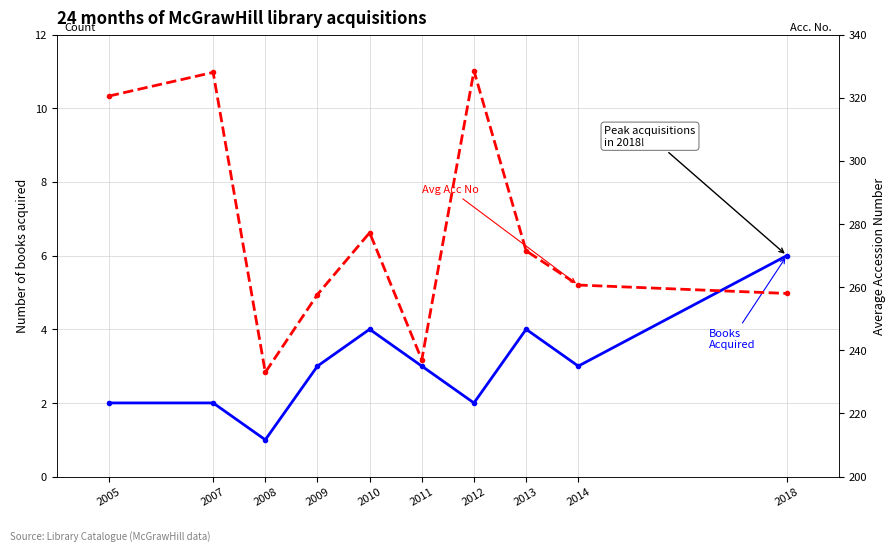

What are all the series names shown in the legend?

Books Acquired, Avg Accession No